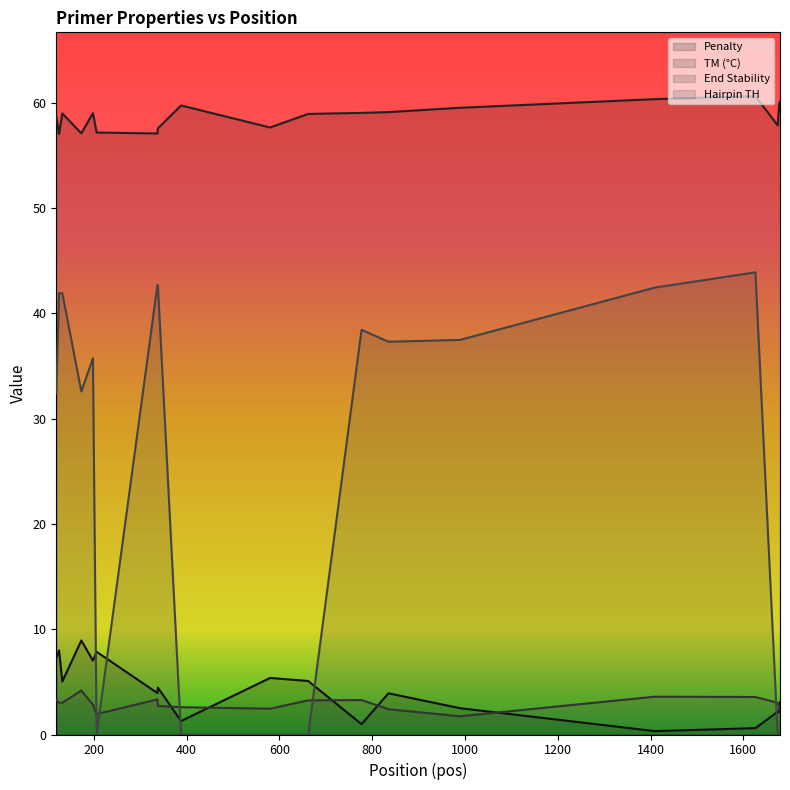

What is the sum of all PRIMER_LEFT_0_HAIRPIN_TH values?

469.4